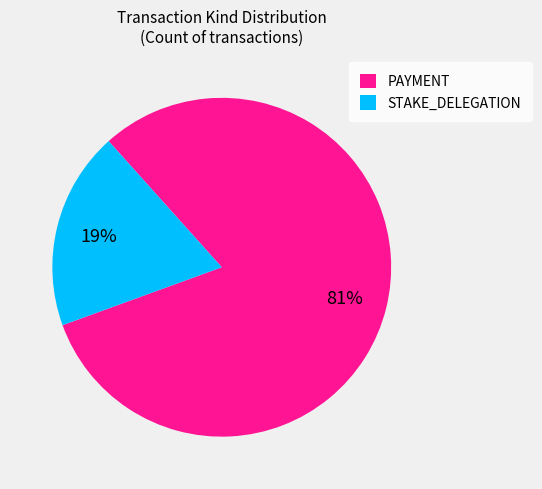

What is the smallest slice in the pie chart?

STAKE_DELEGATION